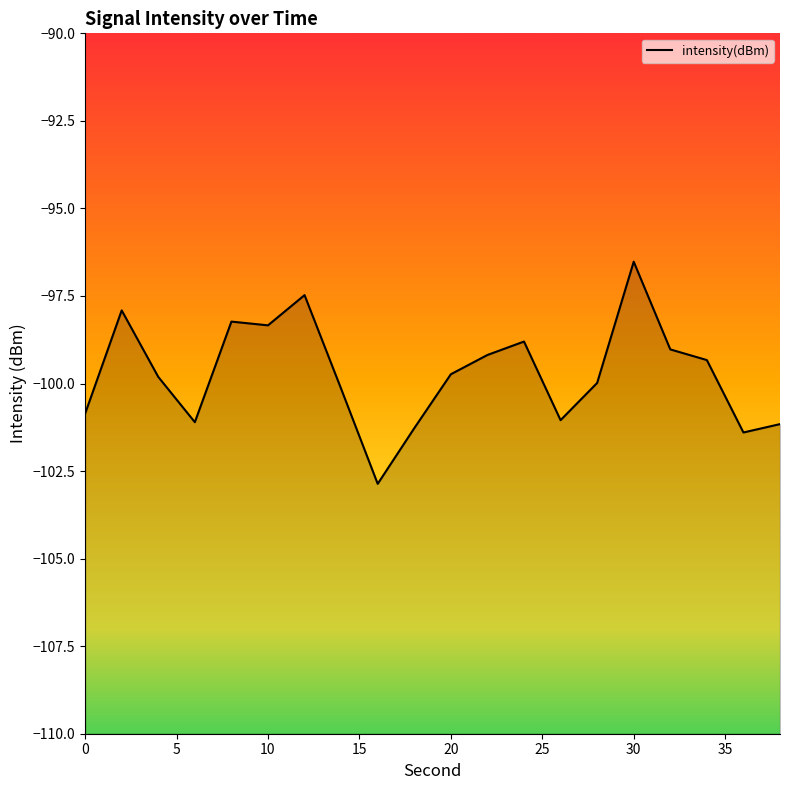

Reading right to left, what are all the values shown in this chart?

-101.2	-101.4	-99.3	-99.0	-96.5	-100.0	-101.0	-98.8	-99.2	-99.7	-101.3	-102.9	-100.1	-97.5	-98.3	-98.2	-101.1	-99.8	-97.9	-100.9